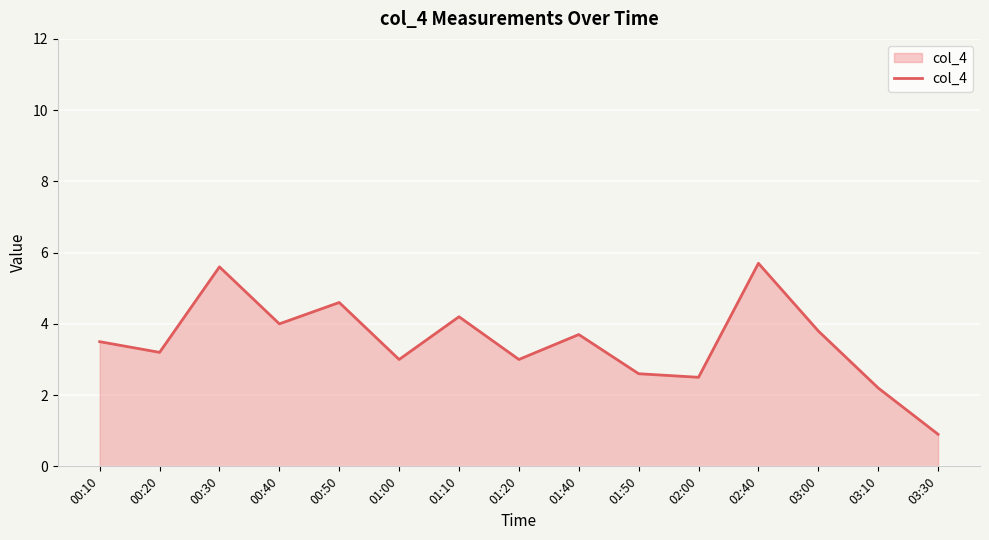

Is it true that the value at 01:20 is 3.0?

True